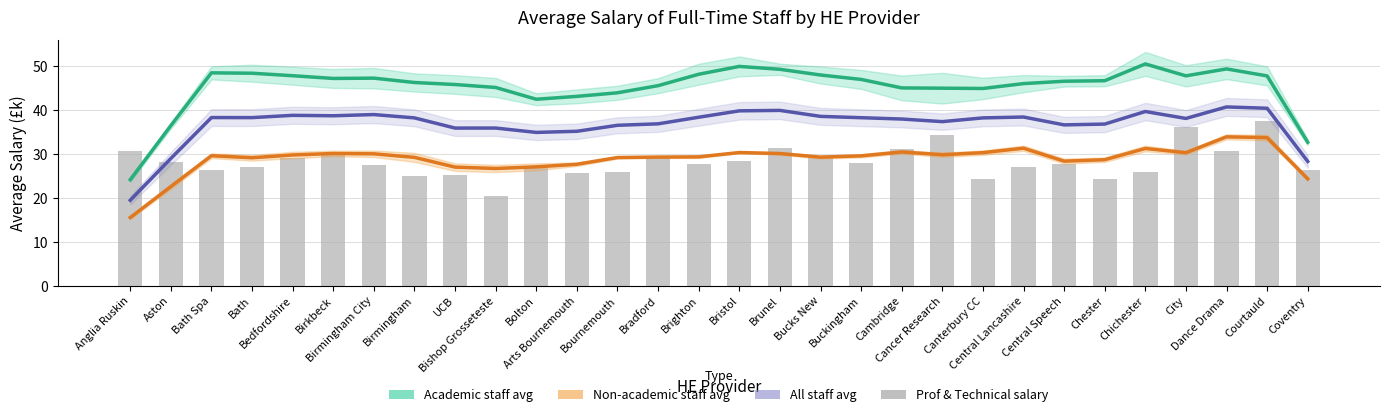

Which category has the highest value in the Non-academic staff avg (£k) series?

Dance Drama